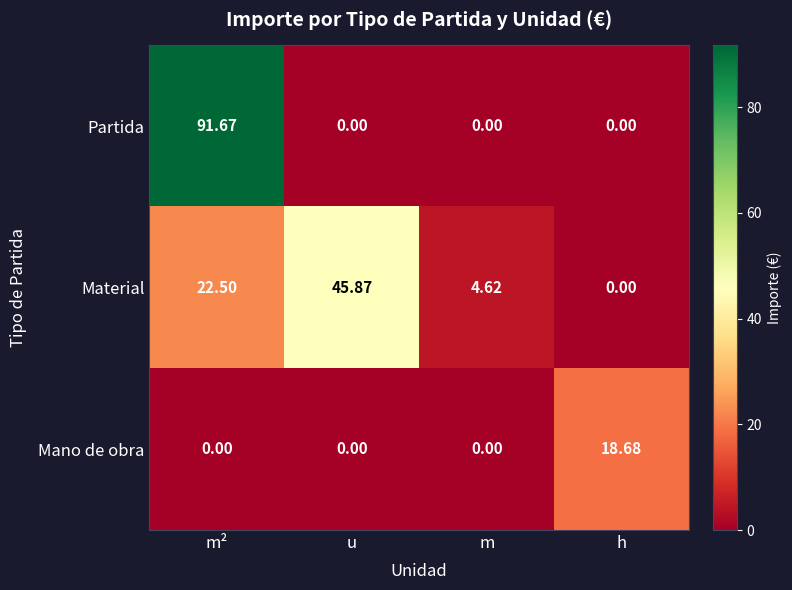

Between m and h, which series saw the biggest shift?

Mano de obra